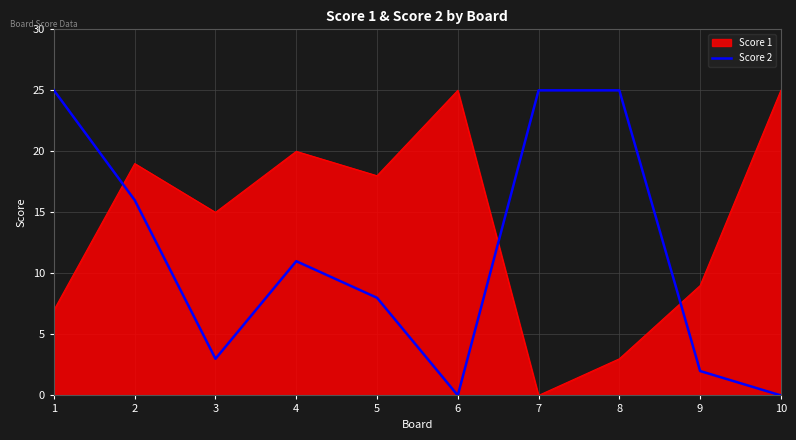

The value of Score 1 at 1 is 3. True or false?

False